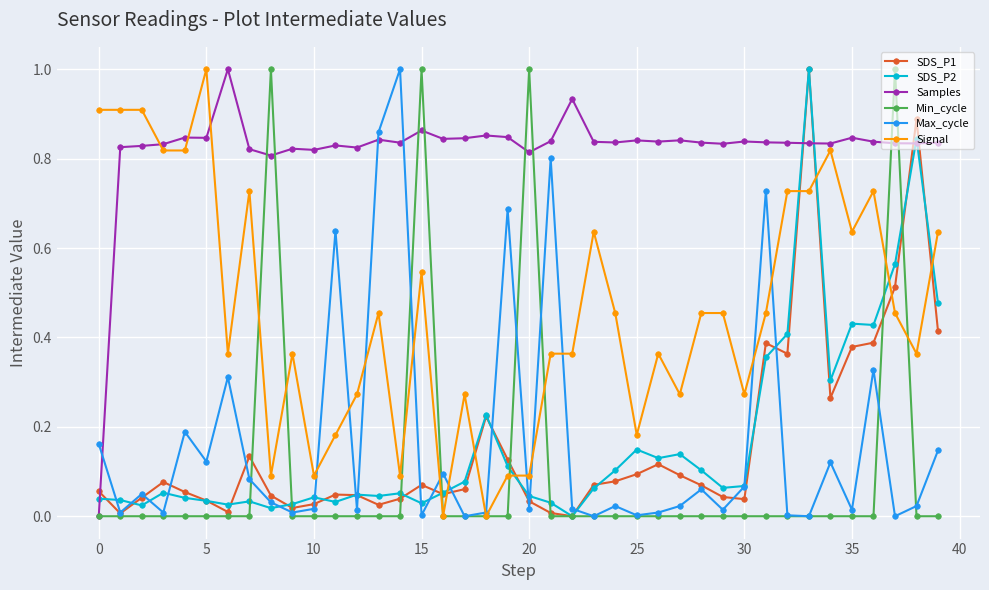

What is the maximum value shown in the chart?

1.0